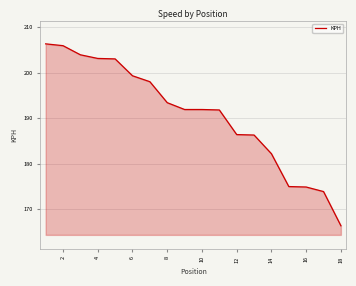

What is the smallest value displayed?

166.4